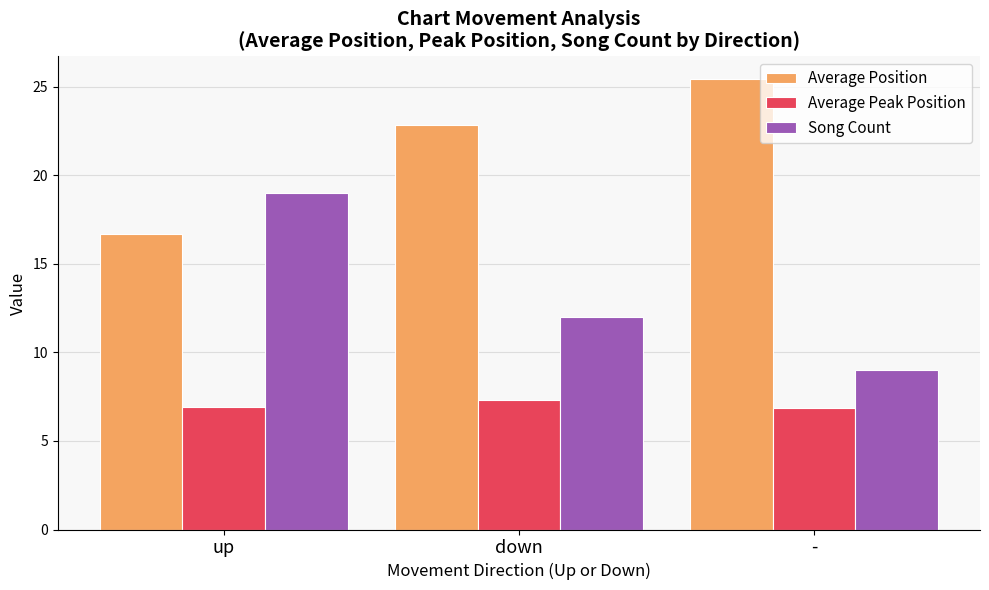

What position from the right is down?

2